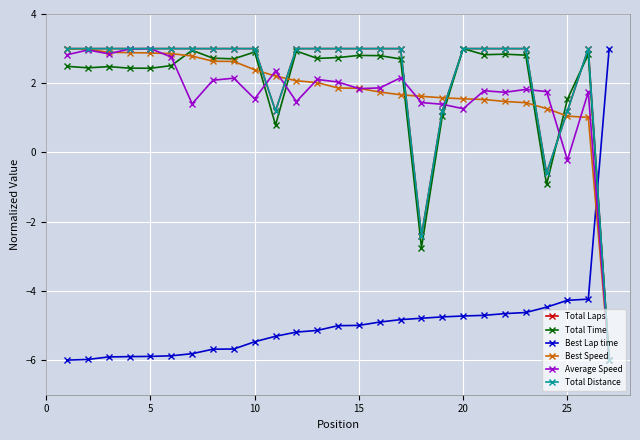

Does the chart have visible grid lines?

Yes